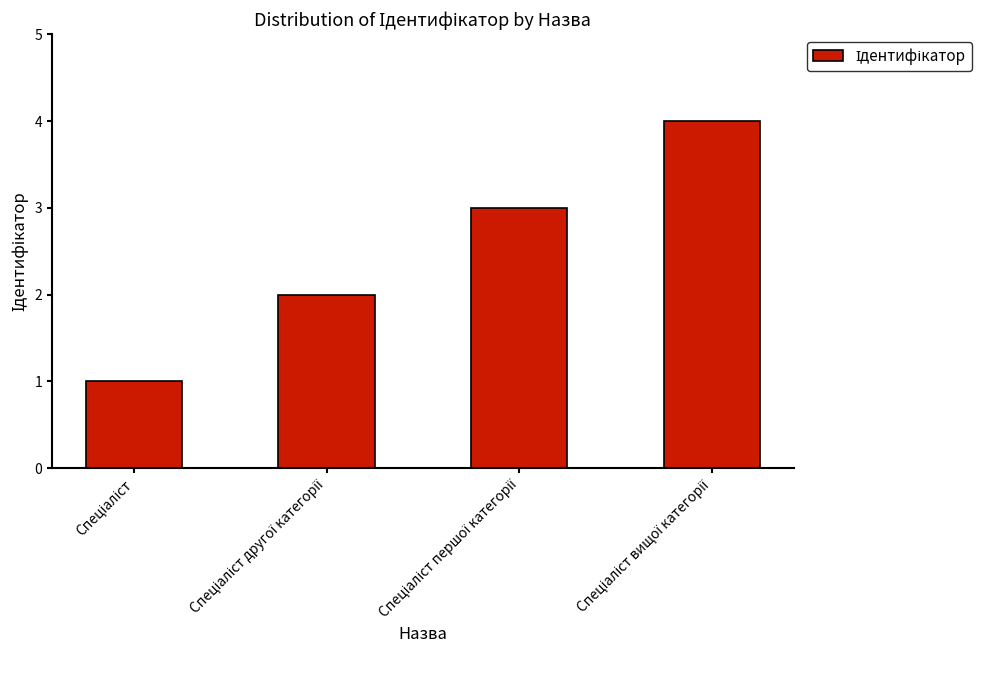

What is the sum of all values?

10